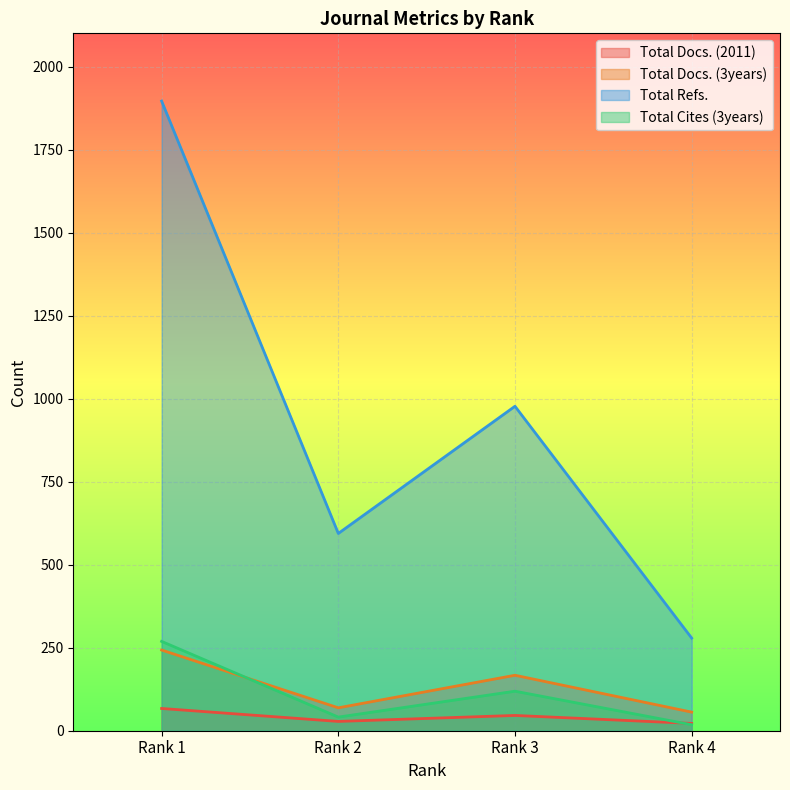

What is the value of the Total Refs. point at the 2nd from the left?

594